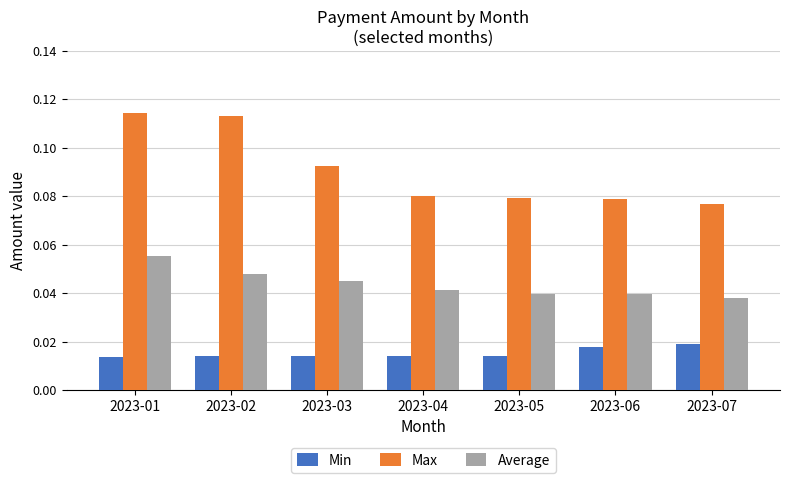

Which series has the widest spread of values?

Max